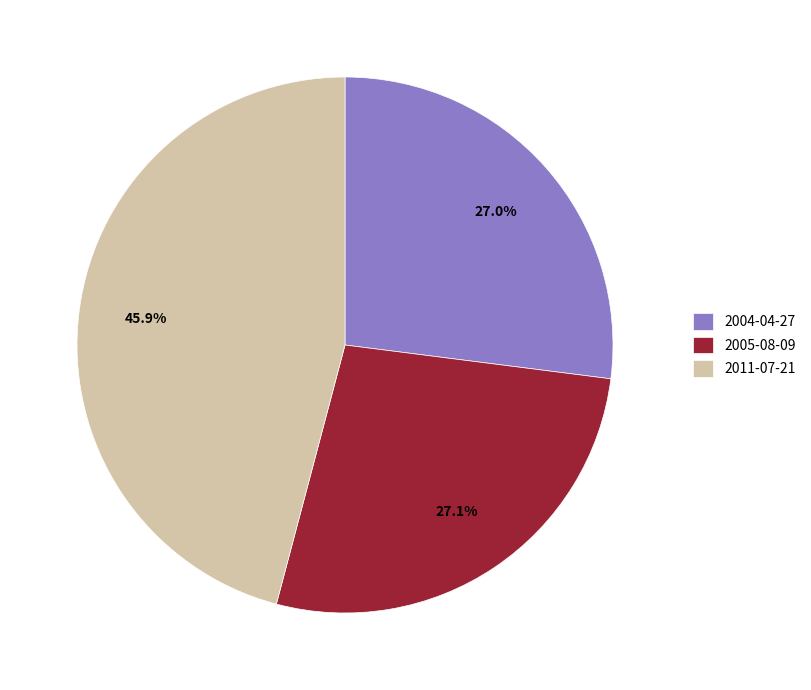

What is the ratio of the value at 2005-08-09 to the value at 2004-04-27?

1.0